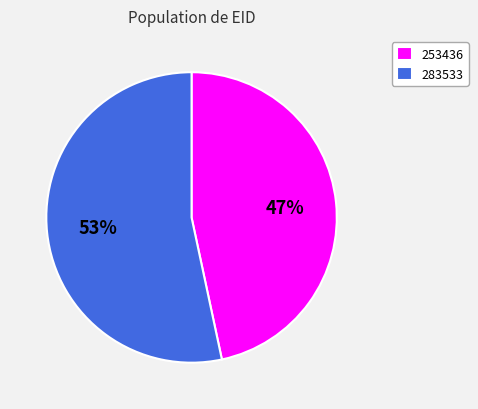

To the nearest percent, what is the average slice percentage?

50%